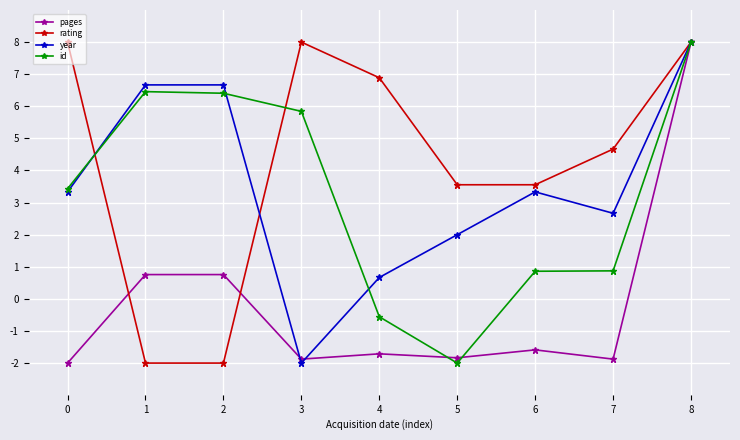

Is the value of rating at 7 greater than the value of id at 8?

No